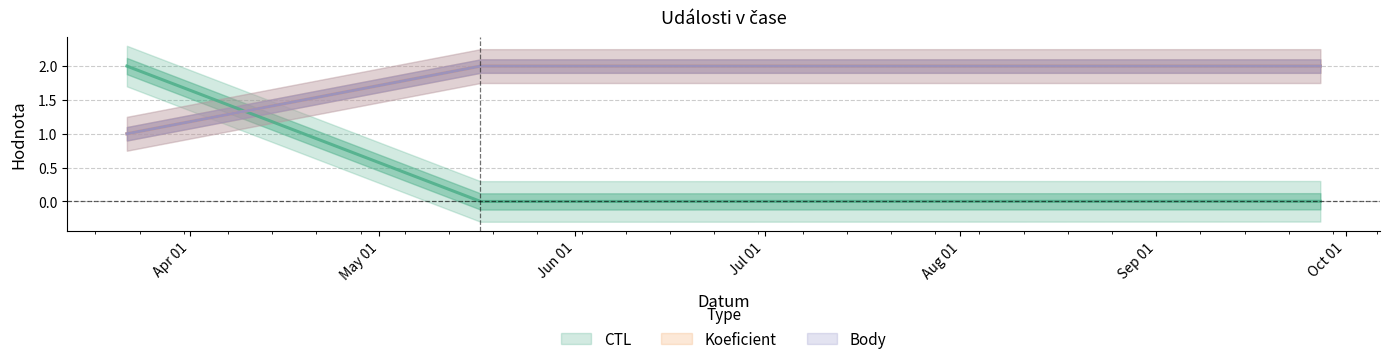

The value of Koeficient at 2014-05-17 is 2.0. True or false?

True